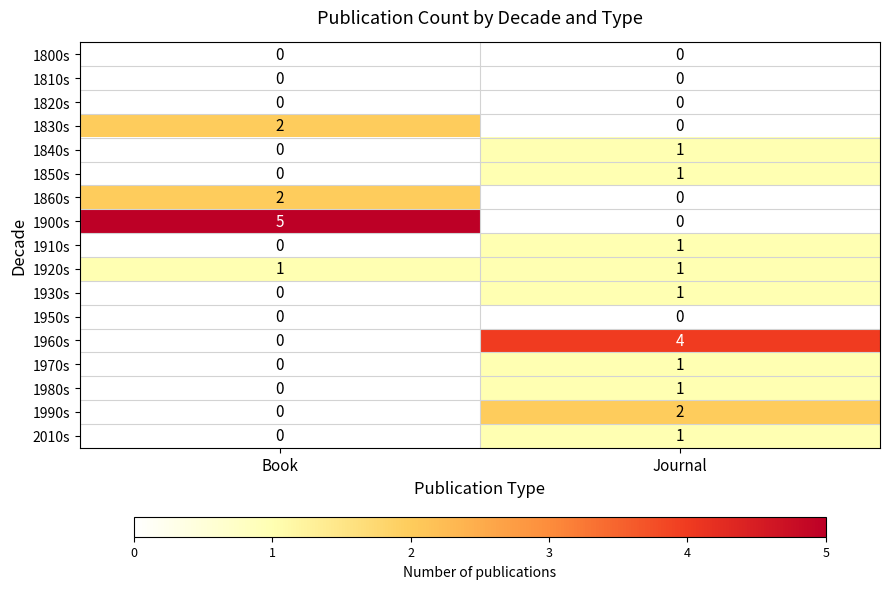

Which series has the widest spread of values?

1900s